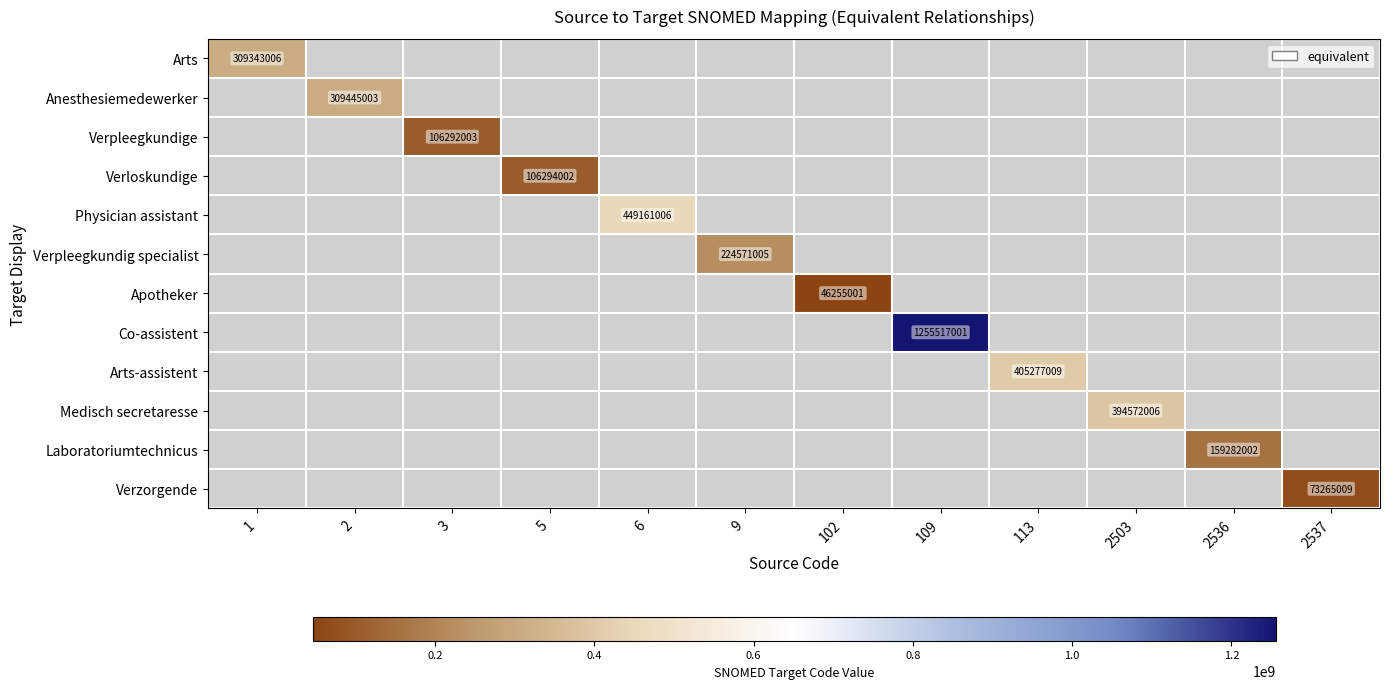

True or false: Laboratoriumtechnicus has a value of 212177885 at 2536.

False